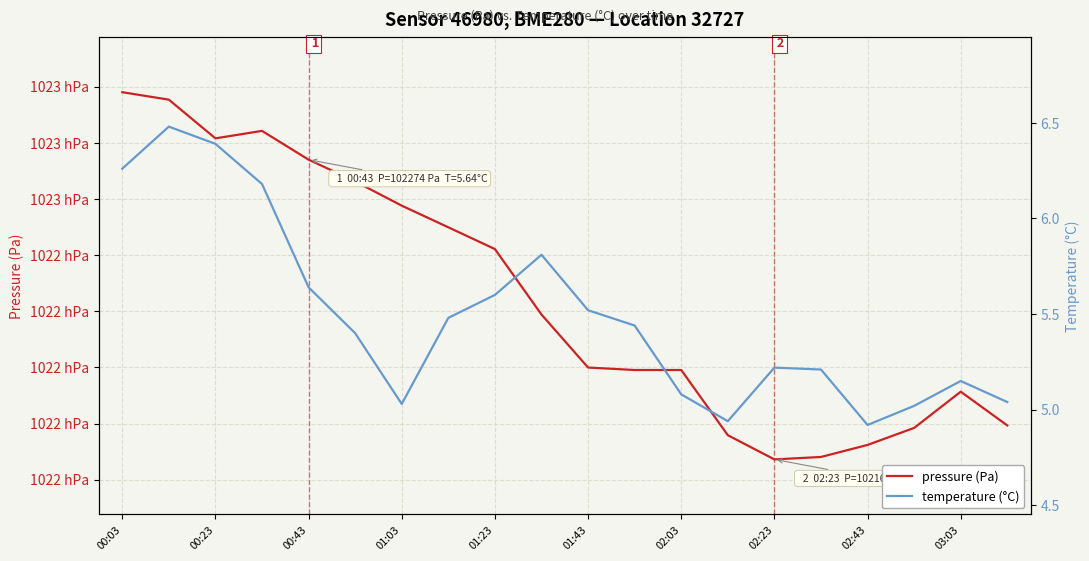

How many data points in temperature (°C) are less than 5?

2